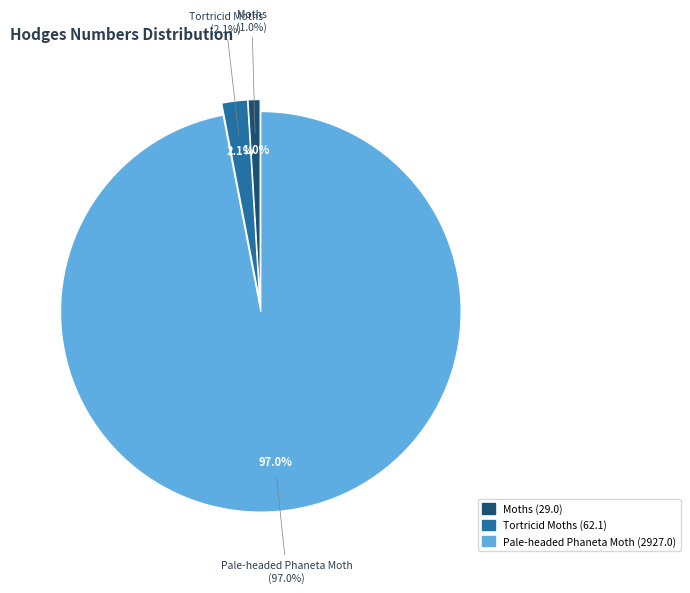

Rank the categories by value from highest to lowest.

Pale-headed Phaneta Moth, Tortricid Moths, Moths